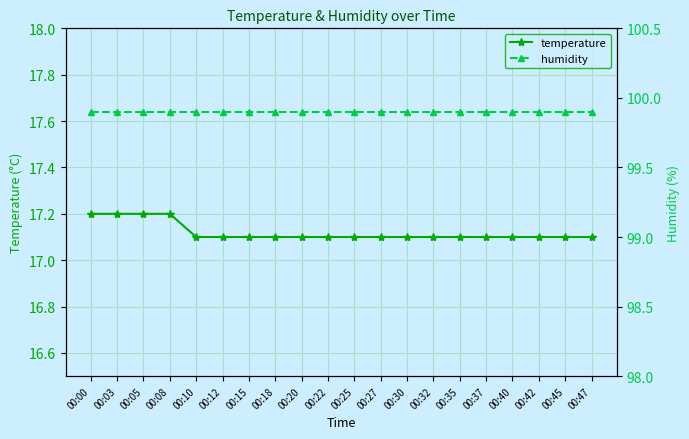

What value does the humidity series have at 00:03?

99.9